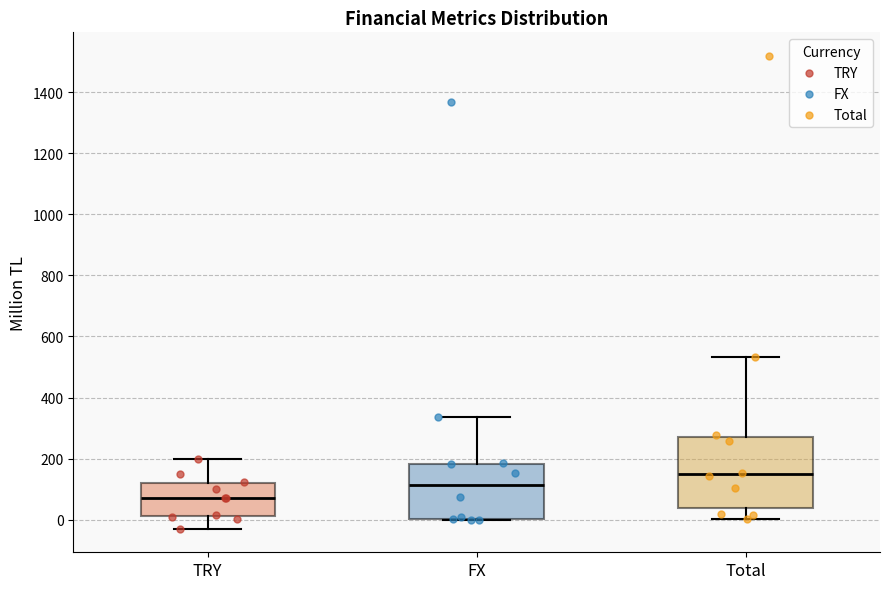

Where does the lower whisker of the box for Total end on the y-axis? The values are not printed on the chart, so give them approximately, as read against the axis.

0